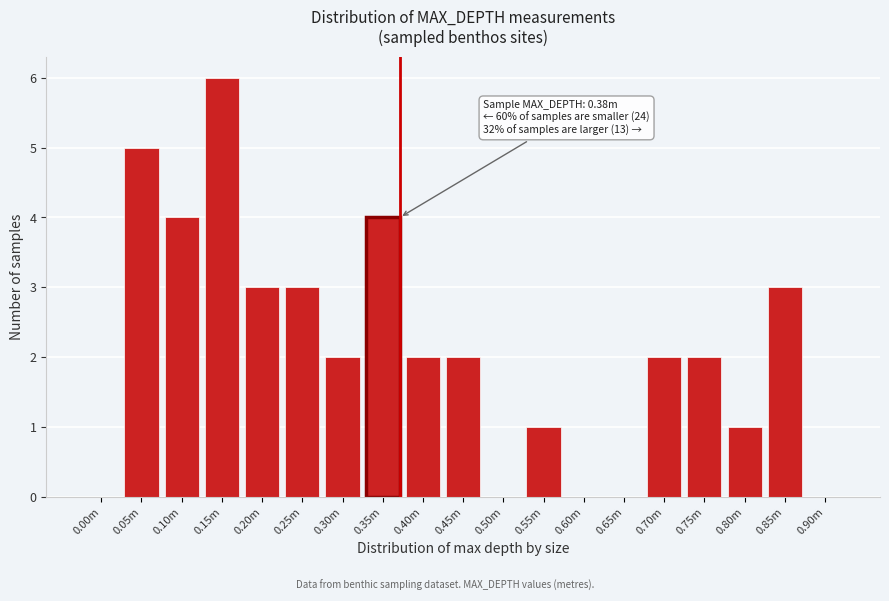

Reading left to right, transcribe all the data shown in this chart.

0.00m=0	0.05m=5	0.10m=4	0.15m=6	0.20m=3	0.25m=3	0.30m=2	0.35m=4	0.40m=2	0.45m=2	0.50m=0	0.55m=1	0.60m=0	0.65m=0	0.70m=2	0.75m=2	0.80m=1	0.85m=3	0.90m=0